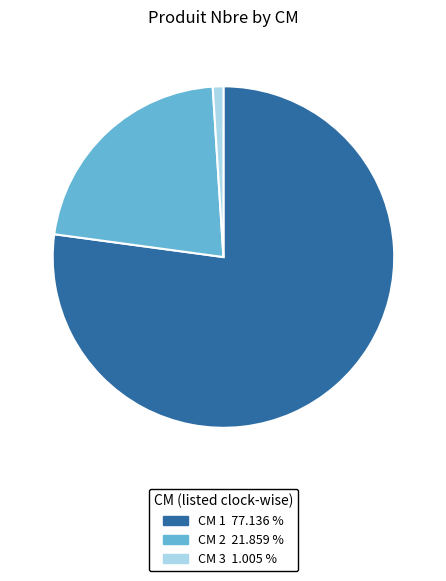

How many slices are in this pie chart?

3